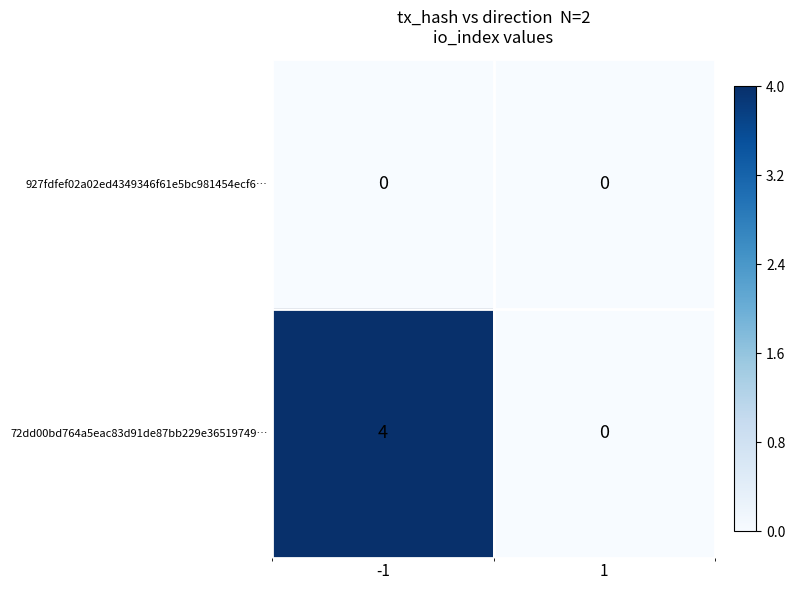

What is the approximate value of 72dd00bd764a5eac83d91de87bb229e36519749… at -1?

4